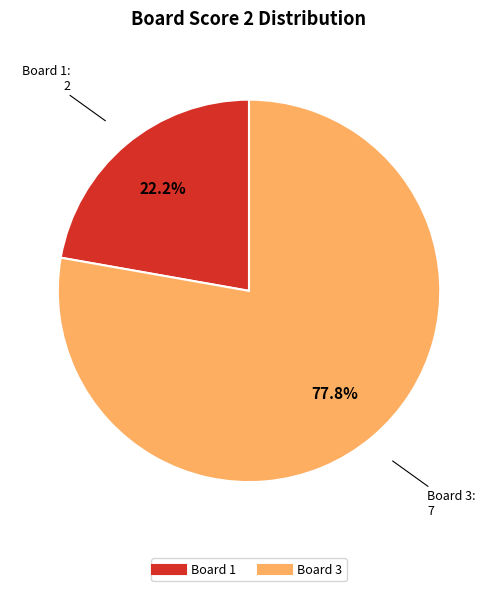

Is there a majority slice in this chart?

Yes